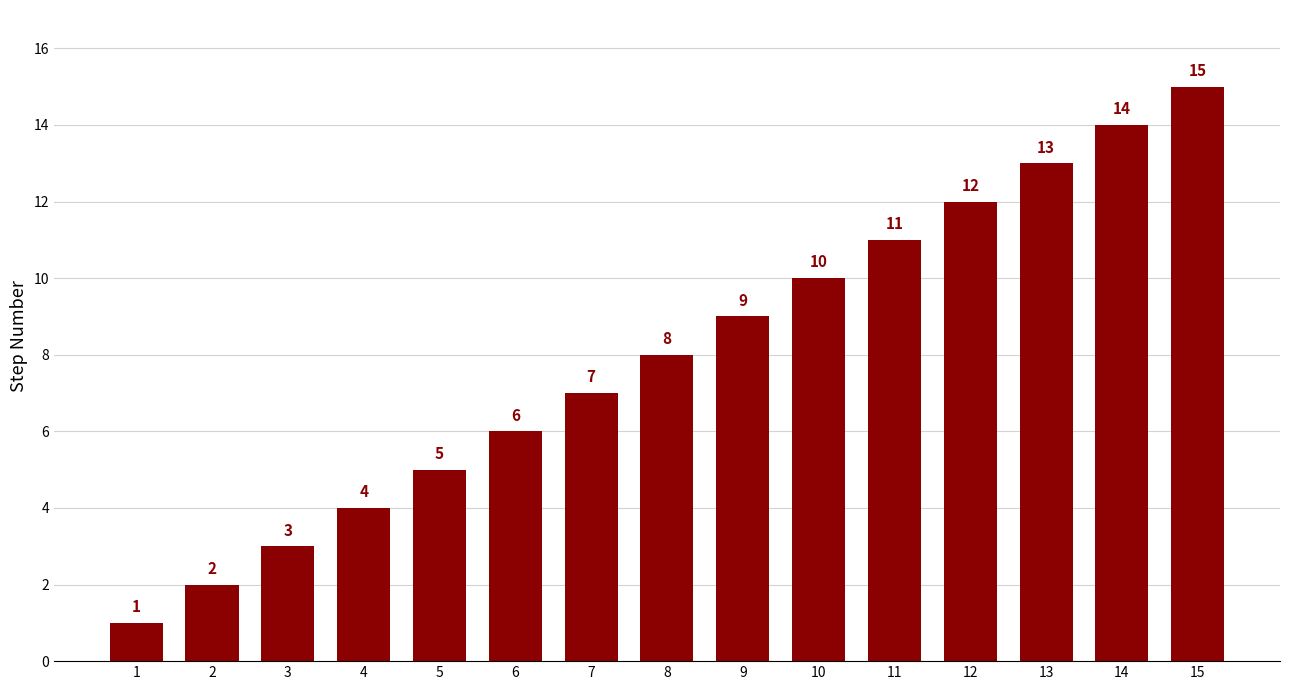

Reading left to right, what are all the values shown in this chart?

1	2	3	4	5	6	7	8	9	10	11	12	13	14	15